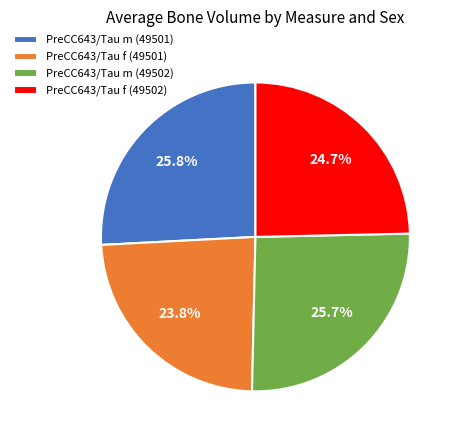

Approximately how many times larger is the value at PreCC643/Tau f (49501) compared to PreCC643/Tau m (49501)?

0.9